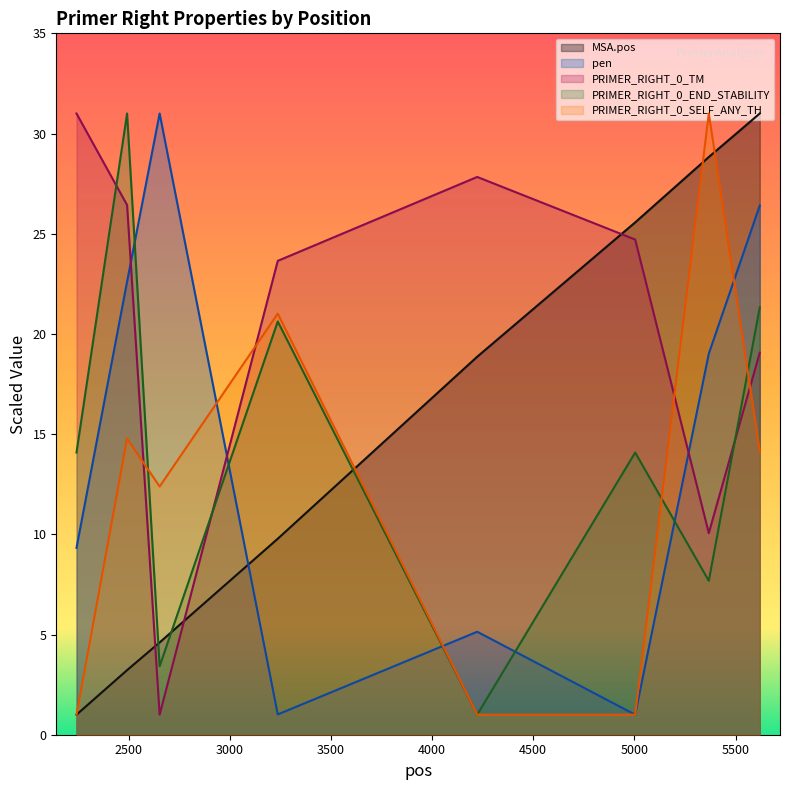

Does the chart have visible grid lines?

No